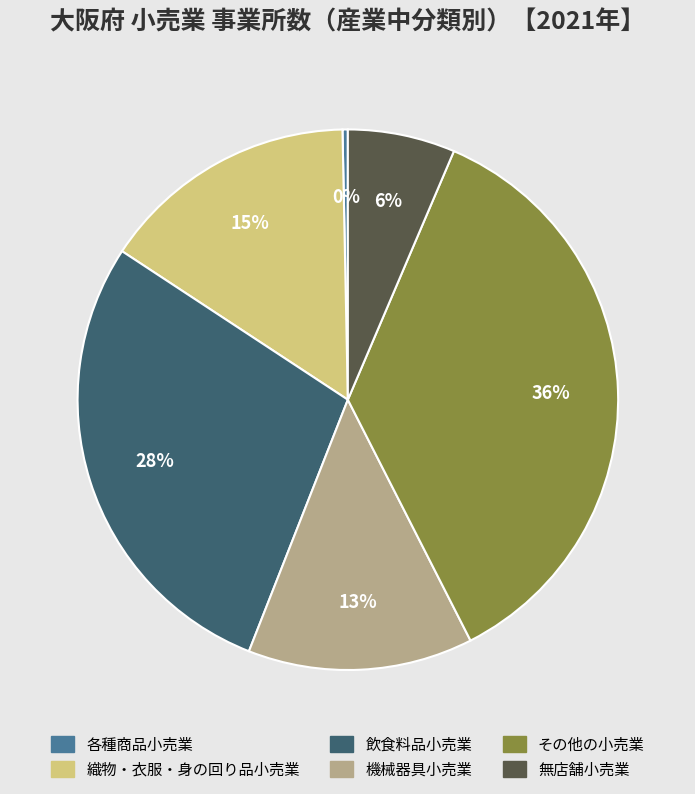

Is the sum of 織物・衣服・身の回り品小売業 and 無店舗小売業 greater than half?

No